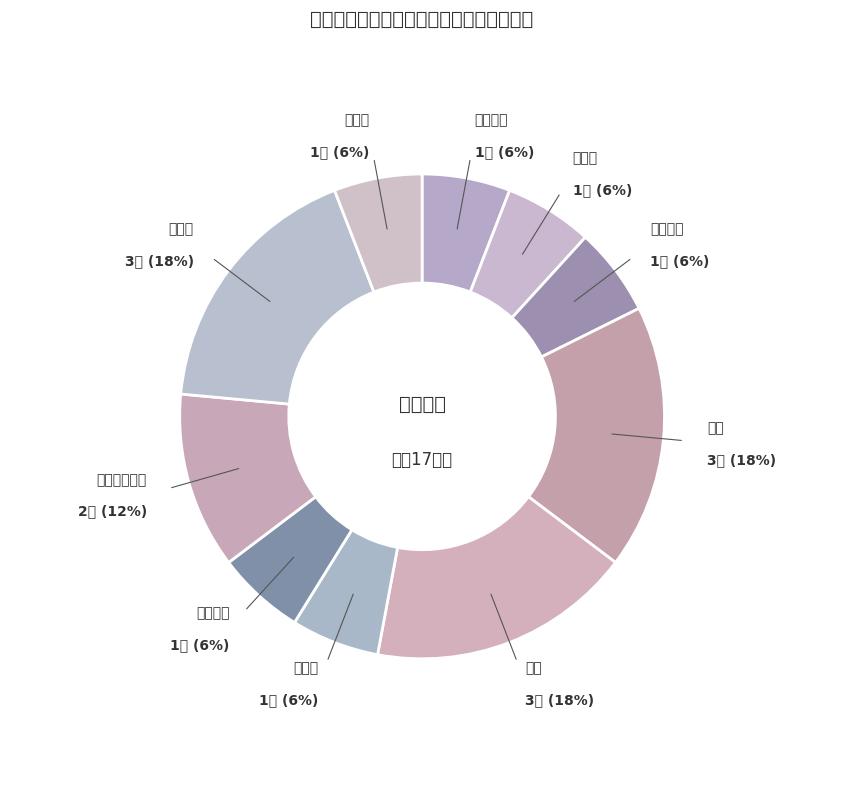

Does any single category account for the majority?

No